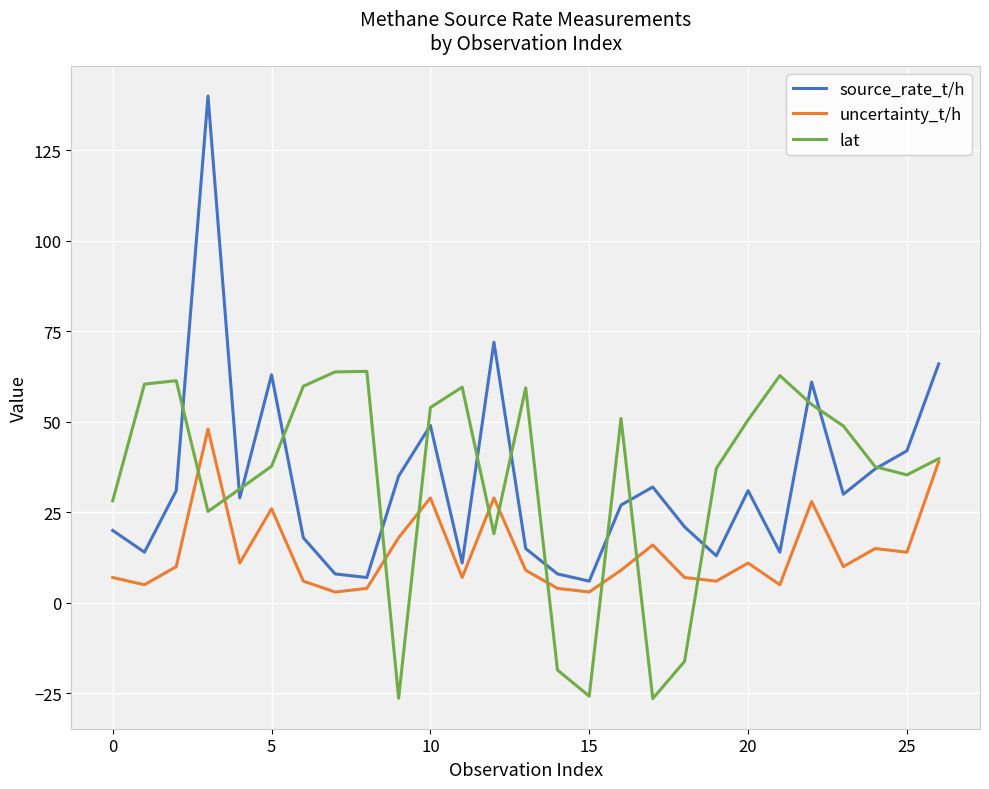

At how many categories does at least one series exceed 70?

2